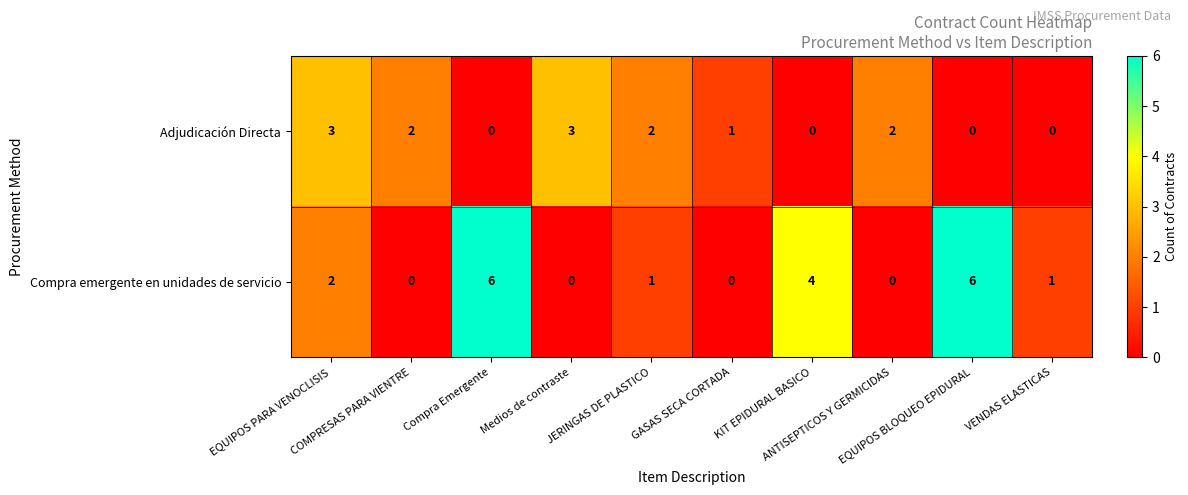

What is the difference between the highest and lowest values at EQUIPOS PARA VENOCLISIS?

1